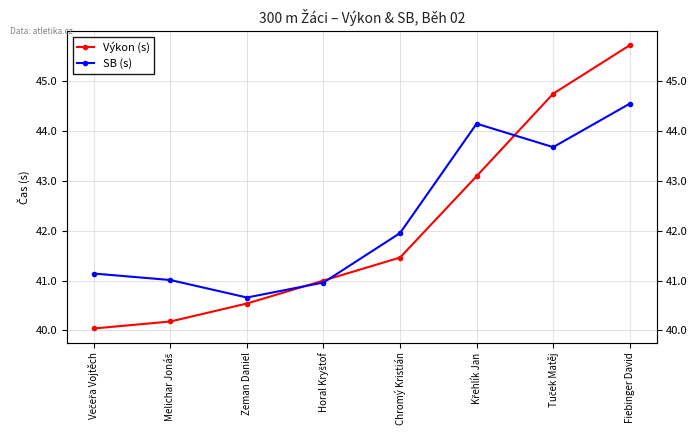

The value of Výkon (s) at Horal Kryštof is 41.0. True or false?

True